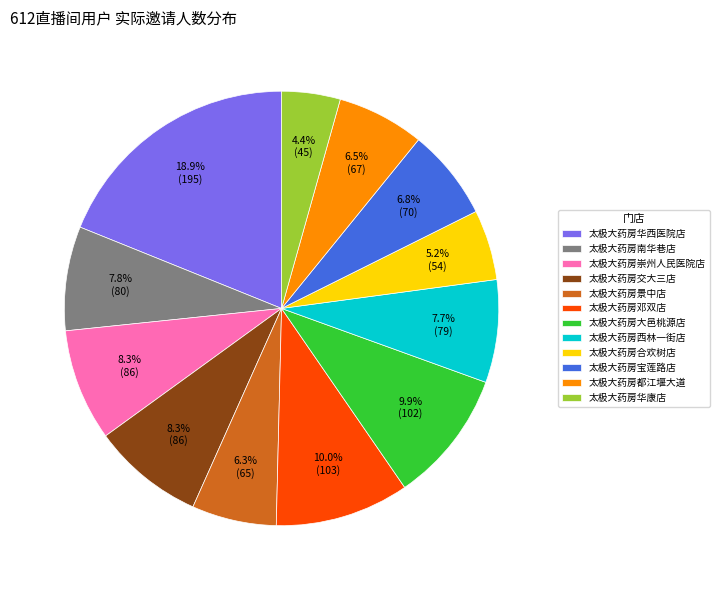

What portion of the pie excludes 太极大药房合欢树店?

94.8%